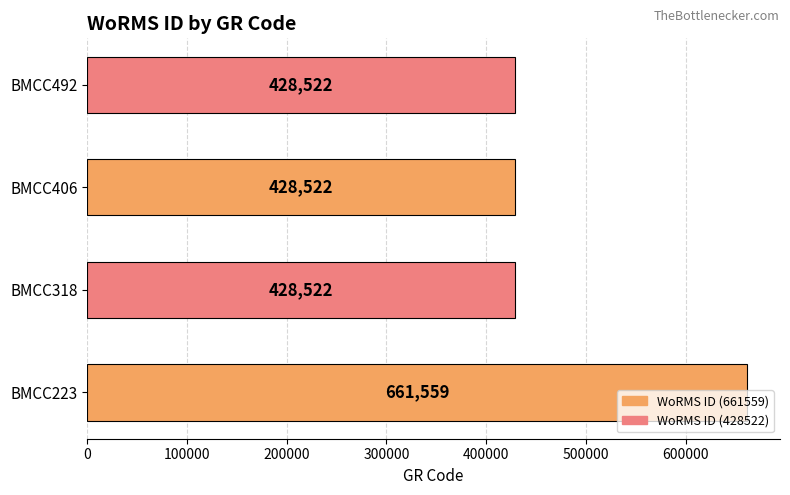

What is the change in value from BMCC223 to BMCC406?

-233037